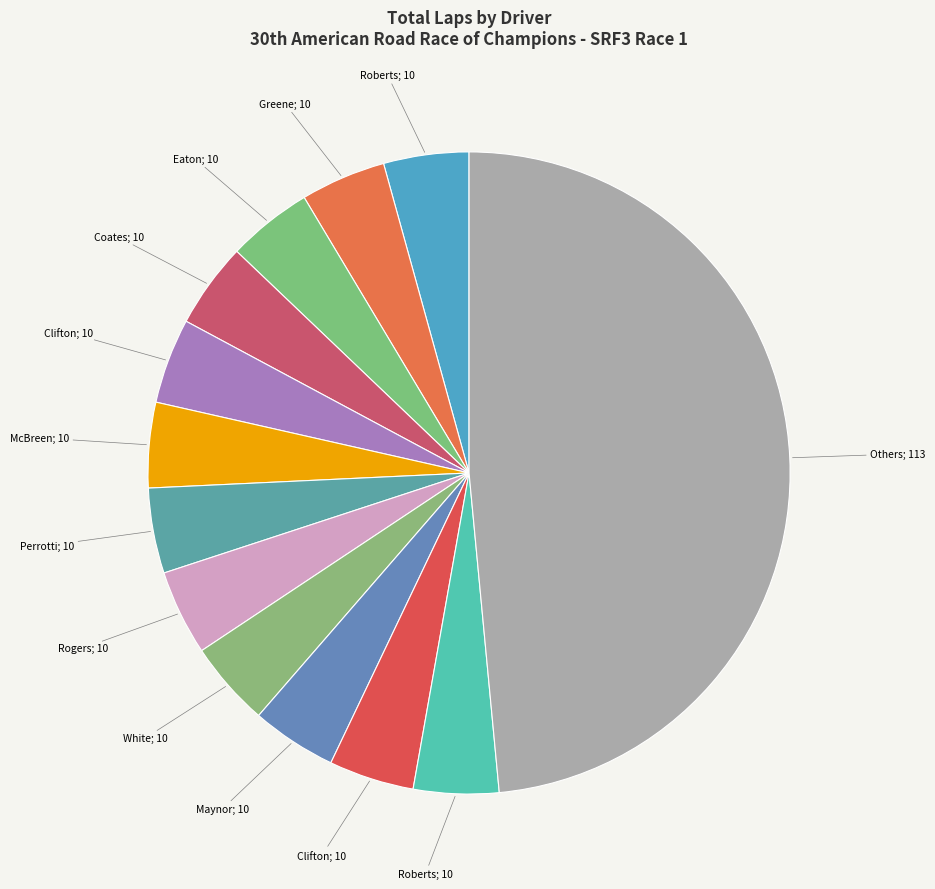

Count the number of slices in the pie.

13